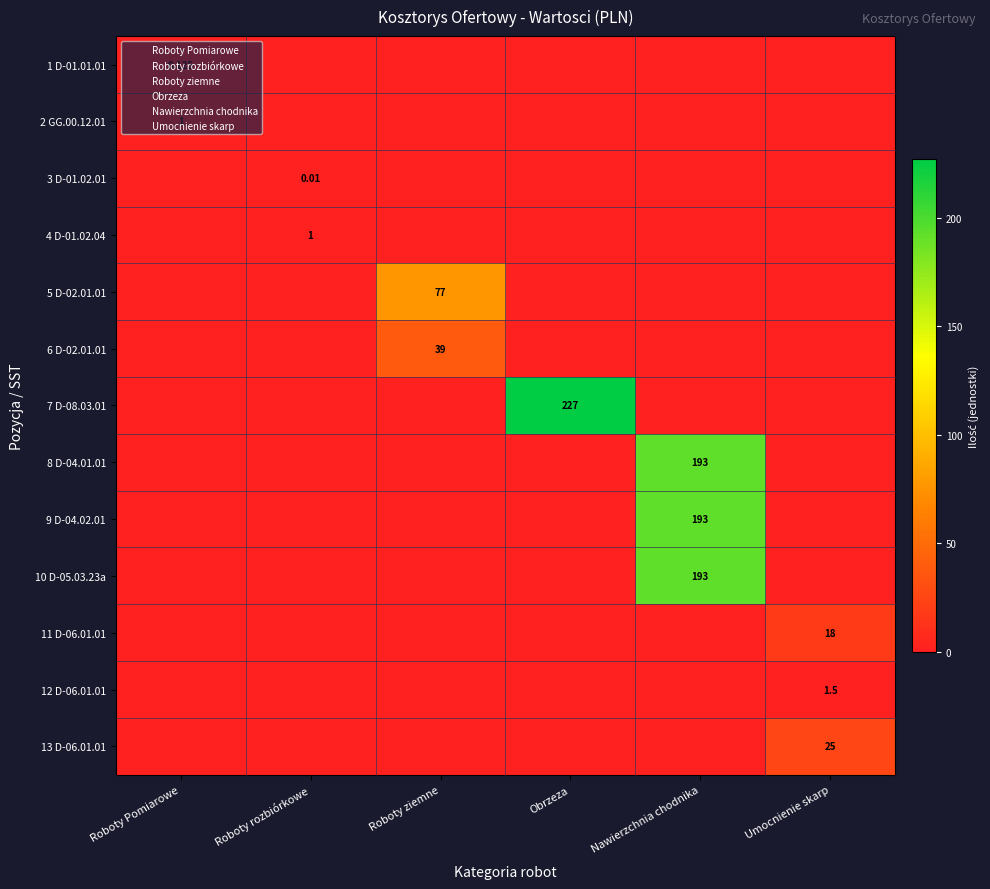

What is the difference between the 11 D-06.01.01 values at Umocnienie skarp and Roboty ziemne?

18.0